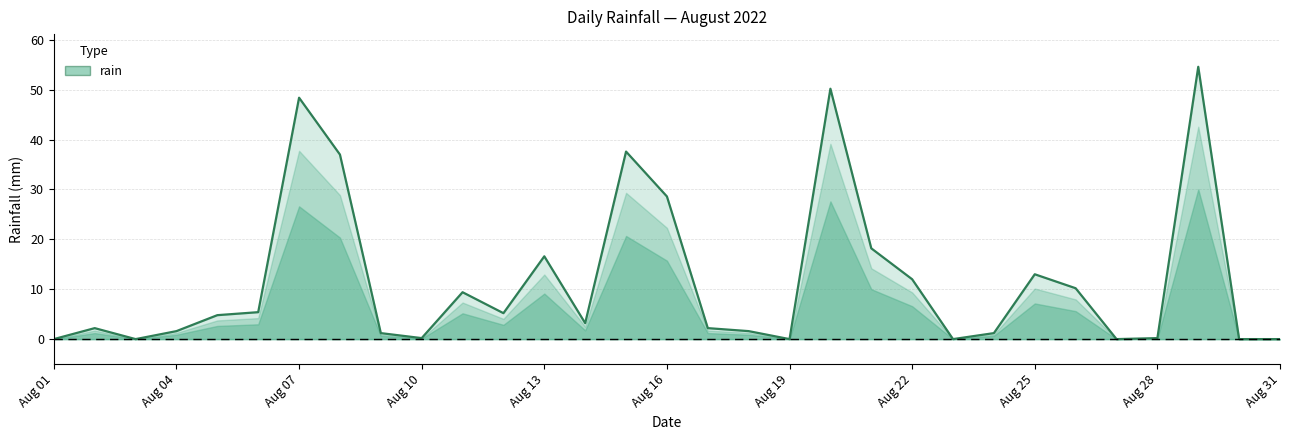

What is the greatest value displayed?

54.6